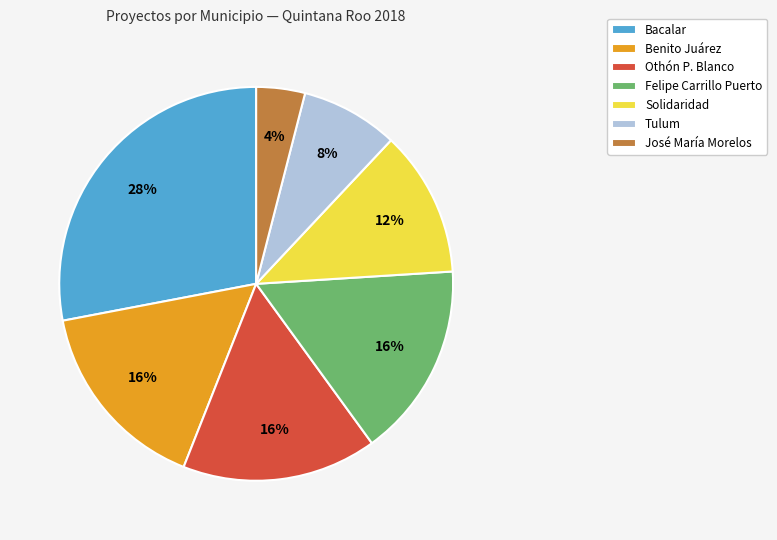

Combined, do Bacalar and José María Morelos account for over 50%?

No